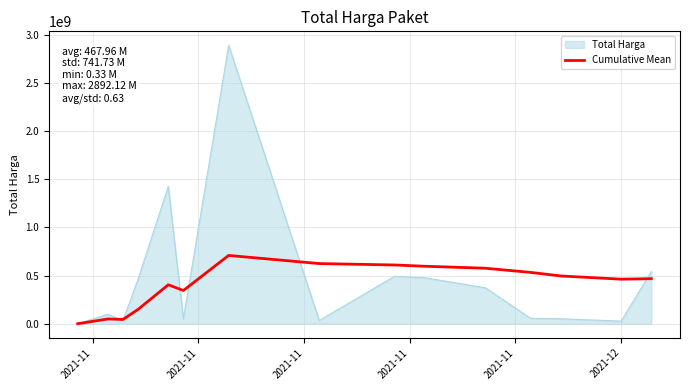

Which series has the largest range (max minus min)?

Total Harga